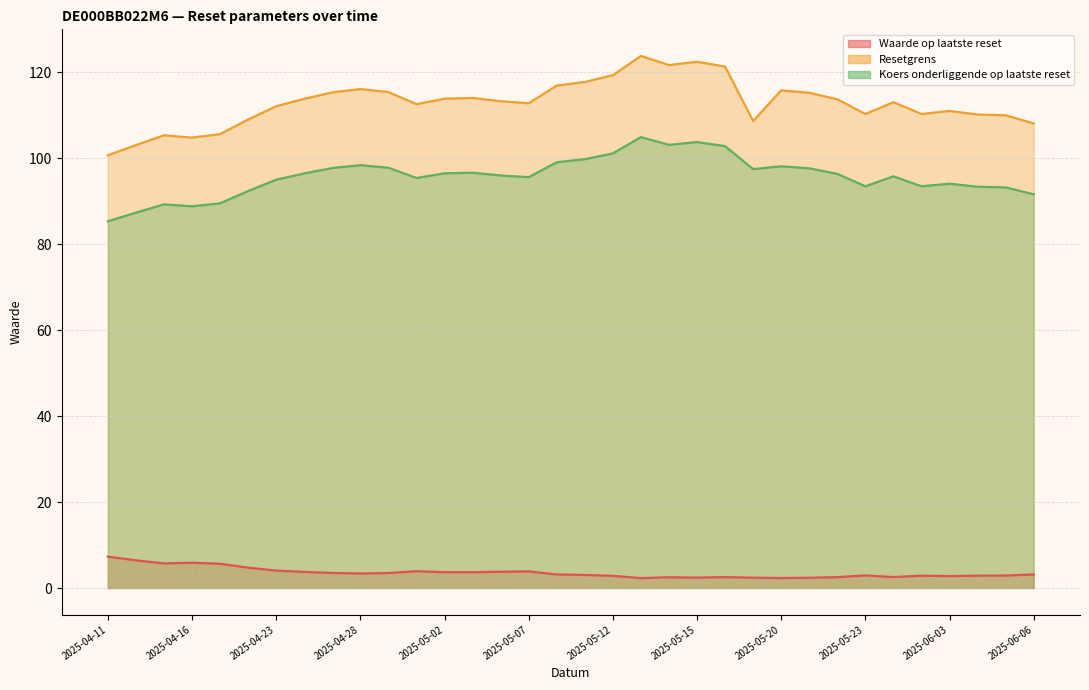

What position from the right is 2025-05-06?

20